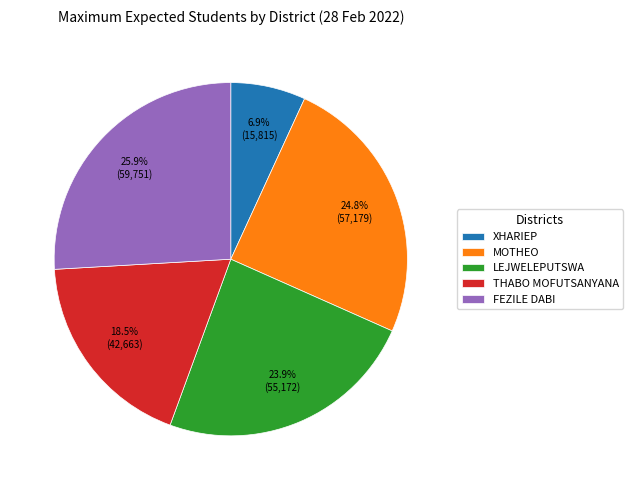

What is the ratio of the value at LEJWELEPUTSWA to the value at MOTHEO?

1.0